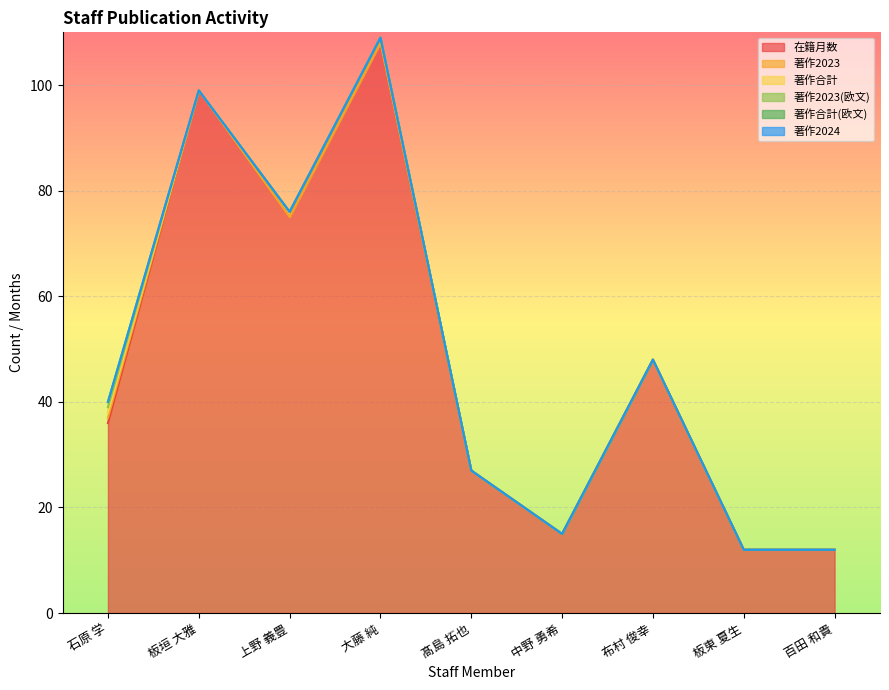

How many positive values does the 著作2023(欧文) series have?

1